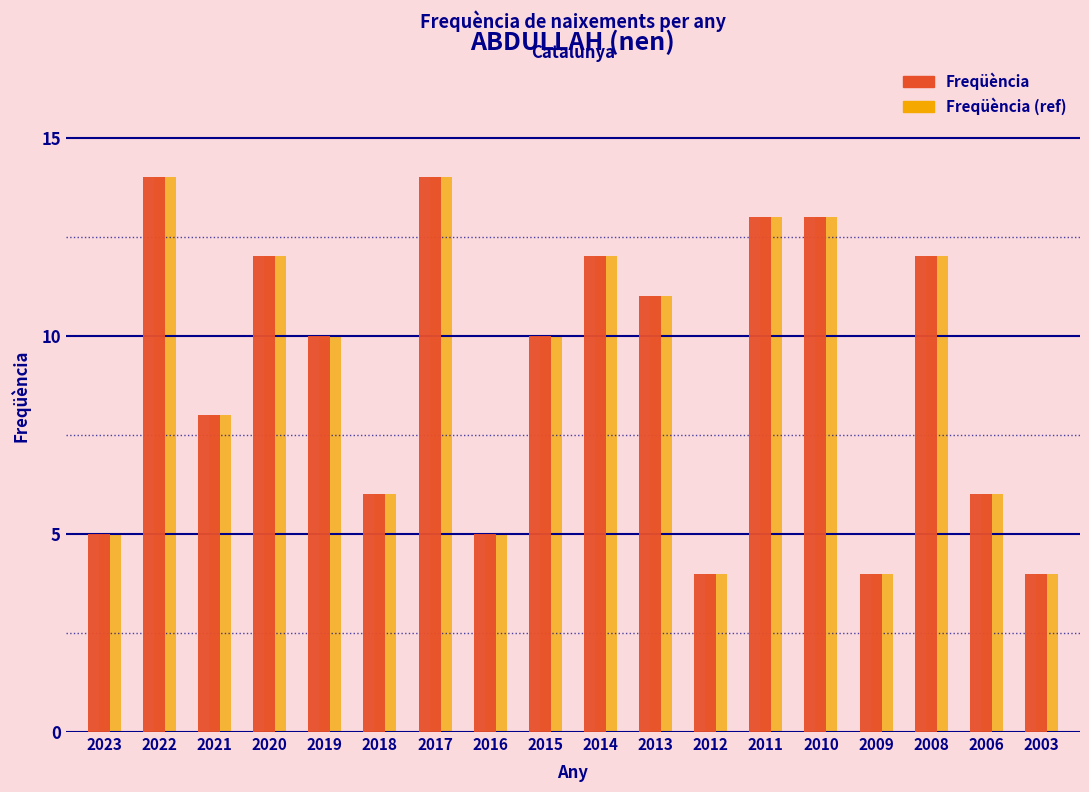

What is the lowest value of the Freqüència series?

4